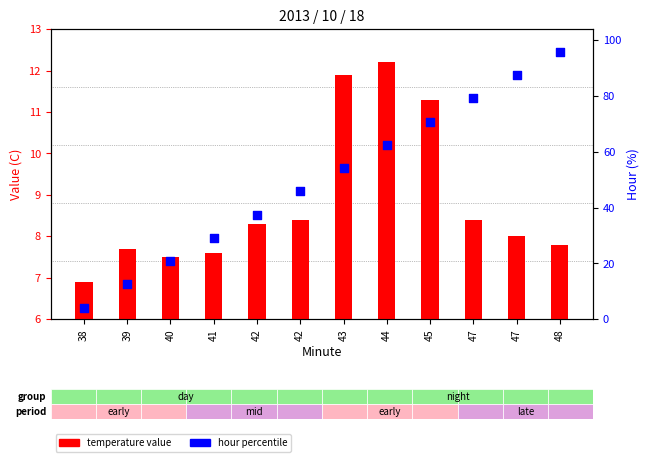

At which category is the sum across all series the highest?

48